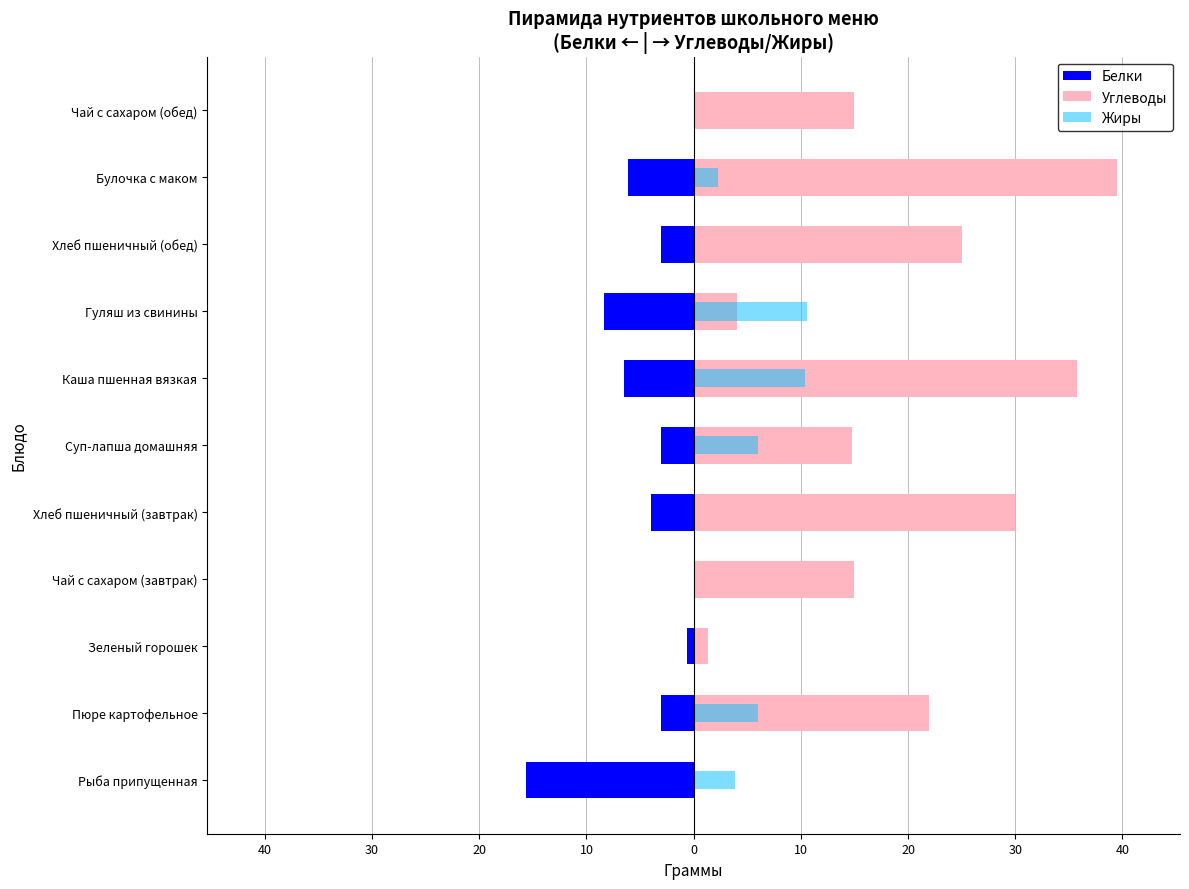

How many bars are there in each group?

3